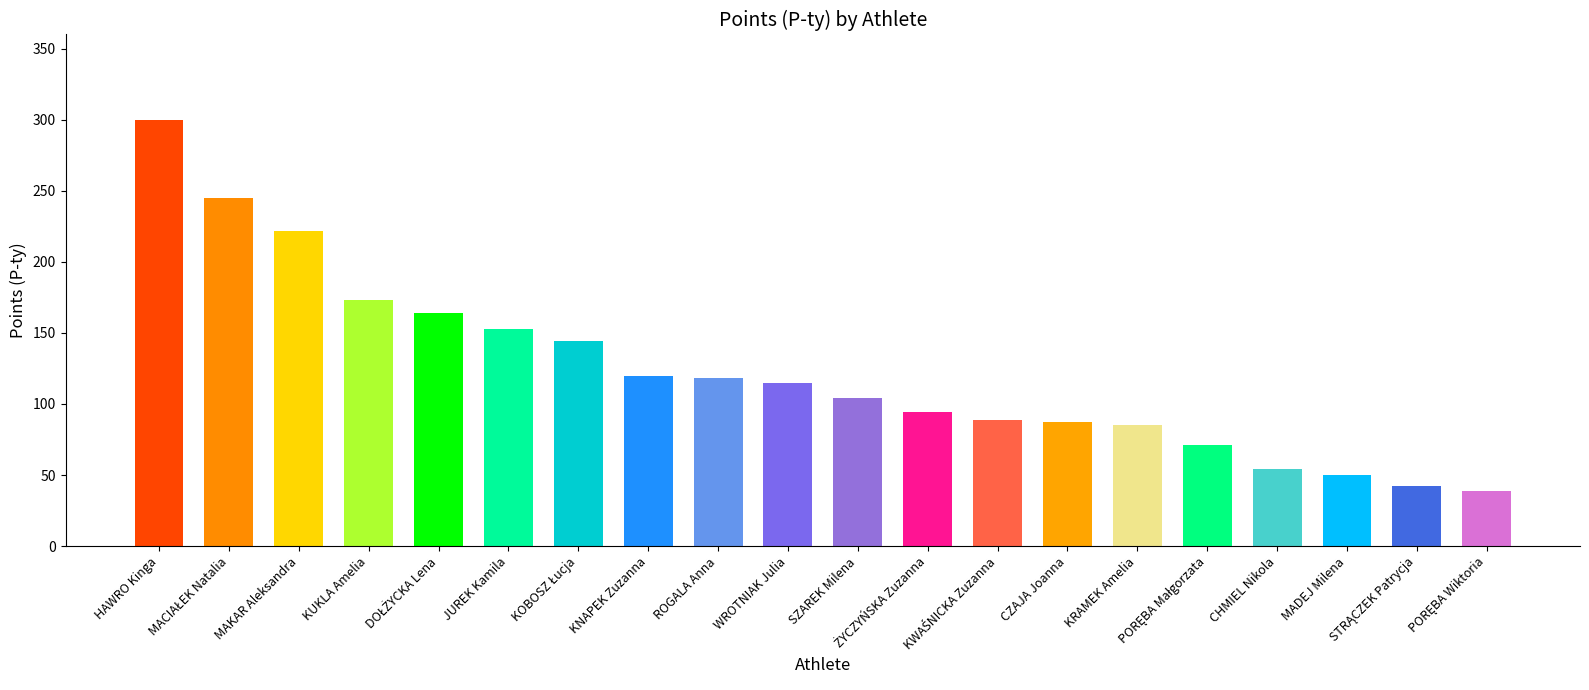

How many distinct data groups are displayed?

1